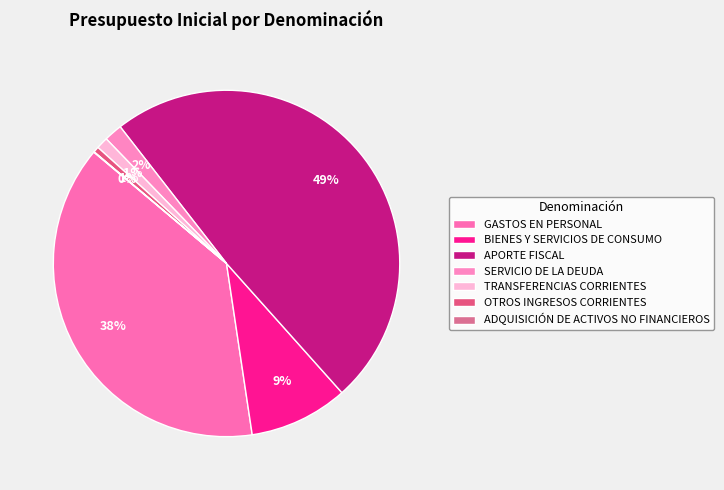

Approximately how many times larger is the value at GASTOS EN PERSONAL compared to OTROS INGRESOS CORRIENTES?

72.3